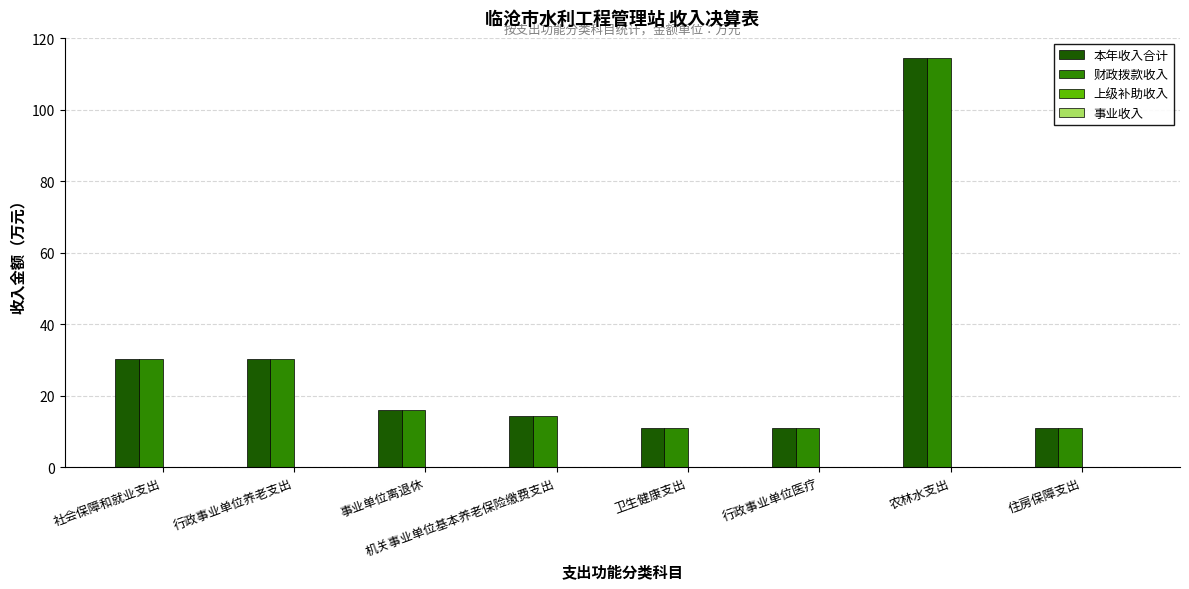

Read the 财政拨款收入 value at 农林水支出.

114.3